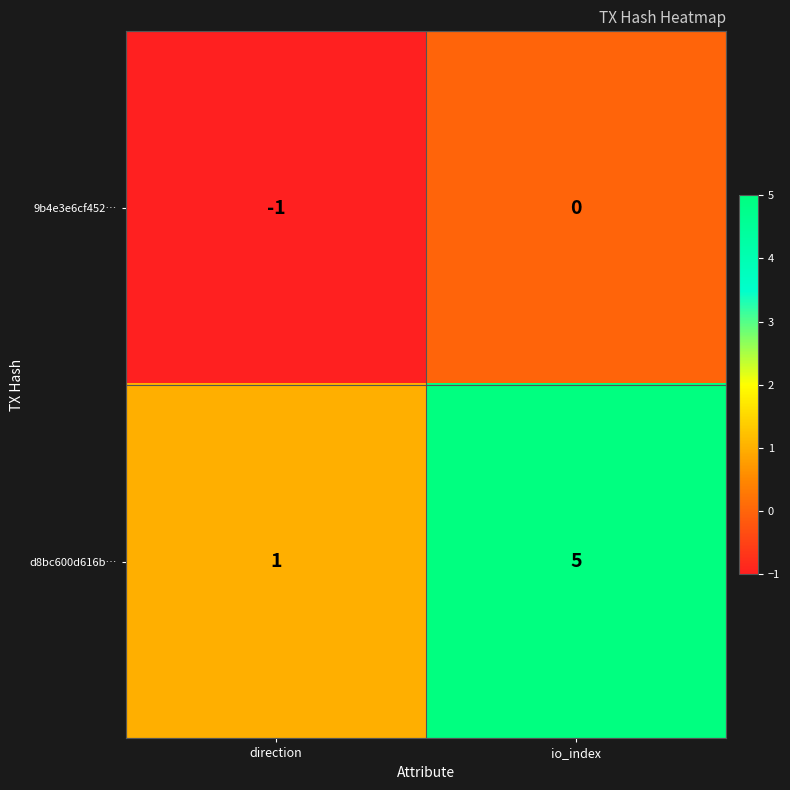

Rank the series by their average value, from lowest to highest.

9b4e3e6cf452…, d8bc600d616b…